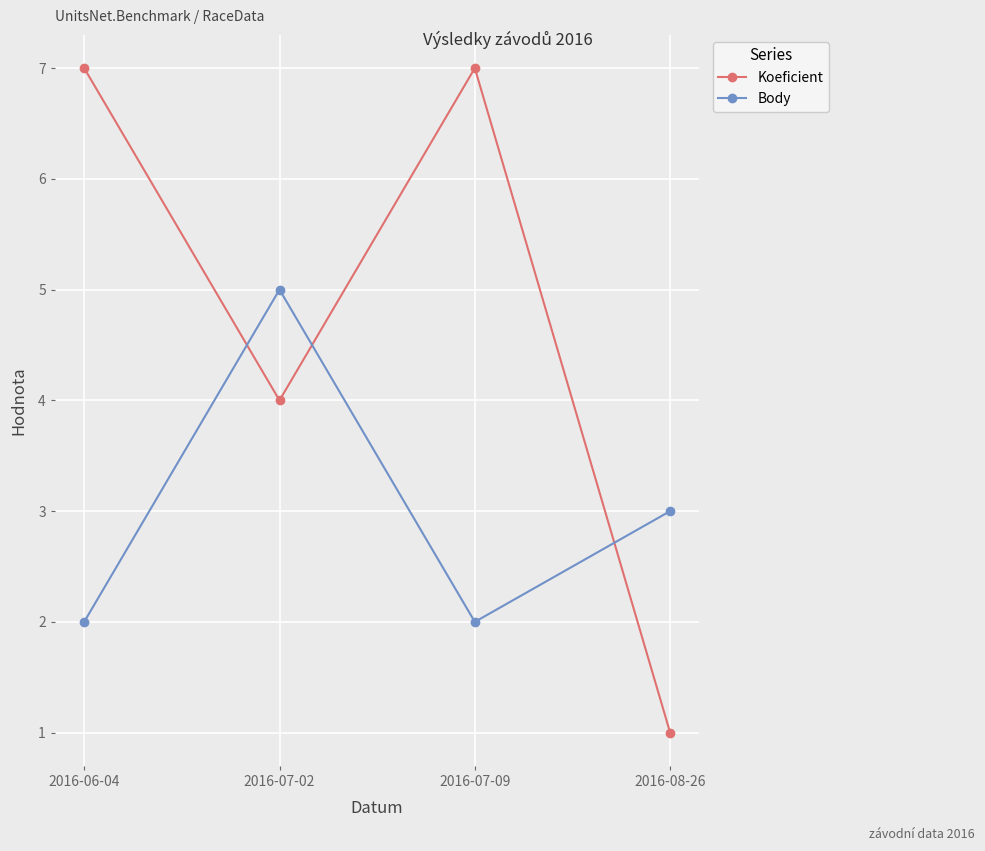

Is this an area chart (filled region under the line)?

No